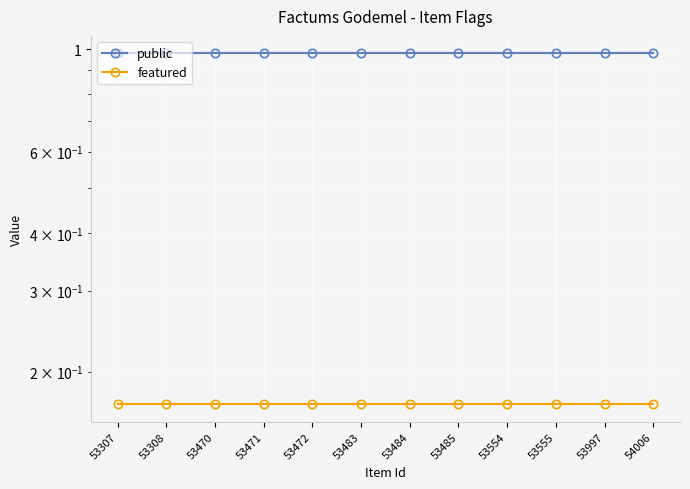

What is the value of the public point at the 11th from the left?

1.0